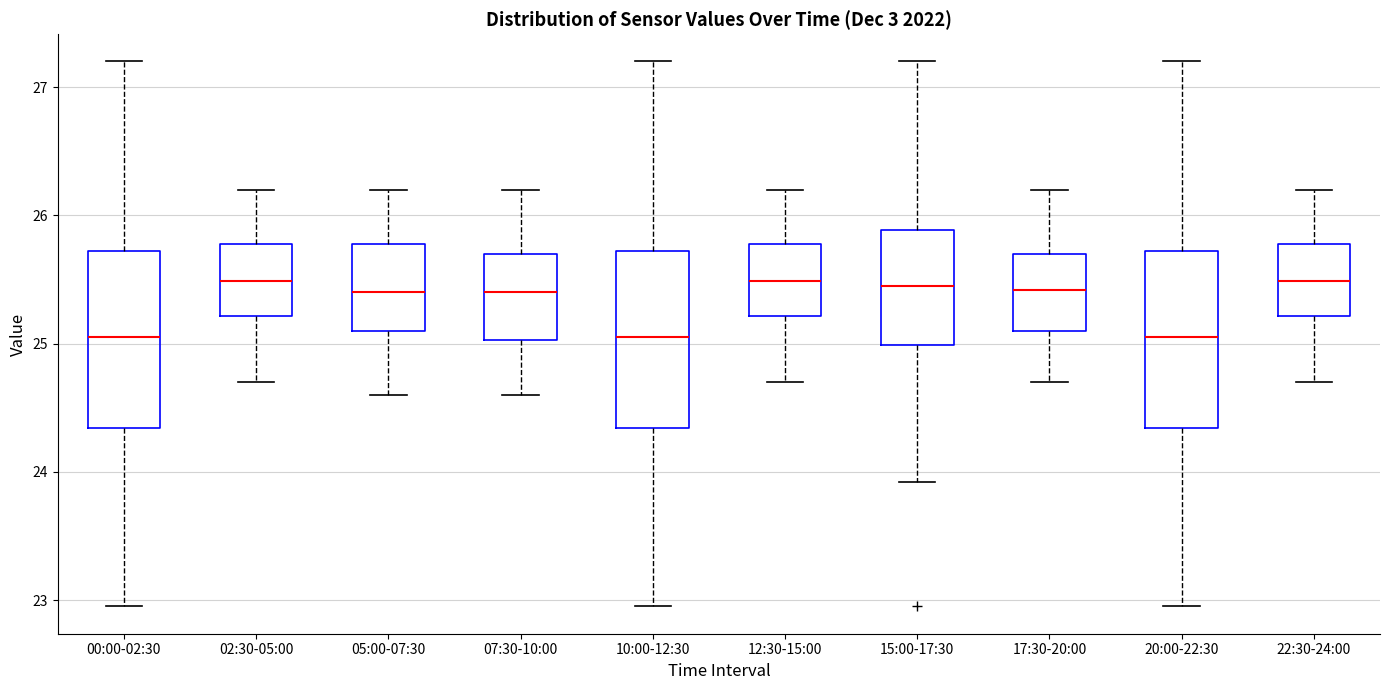

Reading left to right, read every box against the y-axis: the position of its median line, the range the box covers, and the ends of its whiskers. The values are not printed on the chart, so give them approximately, as read against the axis.

00:00-02:30: median 25.1, box 24.3 to 25.7, whiskers 23.0 to 27.2
02:30-05:00: median 25.5, box 25.2 to 25.8, whiskers 24.7 to 26.2
05:00-07:30: median 25.4, box 25.1 to 25.8, whiskers 24.6 to 26.2
07:30-10:00: median 25.4, box 25.0 to 25.7, whiskers 24.6 to 26.2
10:00-12:30: median 25.1, box 24.3 to 25.7, whiskers 23.0 to 27.2
12:30-15:00: median 25.5, box 25.2 to 25.8, whiskers 24.7 to 26.2
15:00-17:30: median 25.5, box 25.0 to 25.9, whiskers 23.9 to 27.2
17:30-20:00: median 25.4, box 25.1 to 25.7, whiskers 24.7 to 26.2
20:00-22:30: median 25.1, box 24.3 to 25.7, whiskers 23.0 to 27.2
22:30-24:00: median 25.5, box 25.2 to 25.8, whiskers 24.7 to 26.2